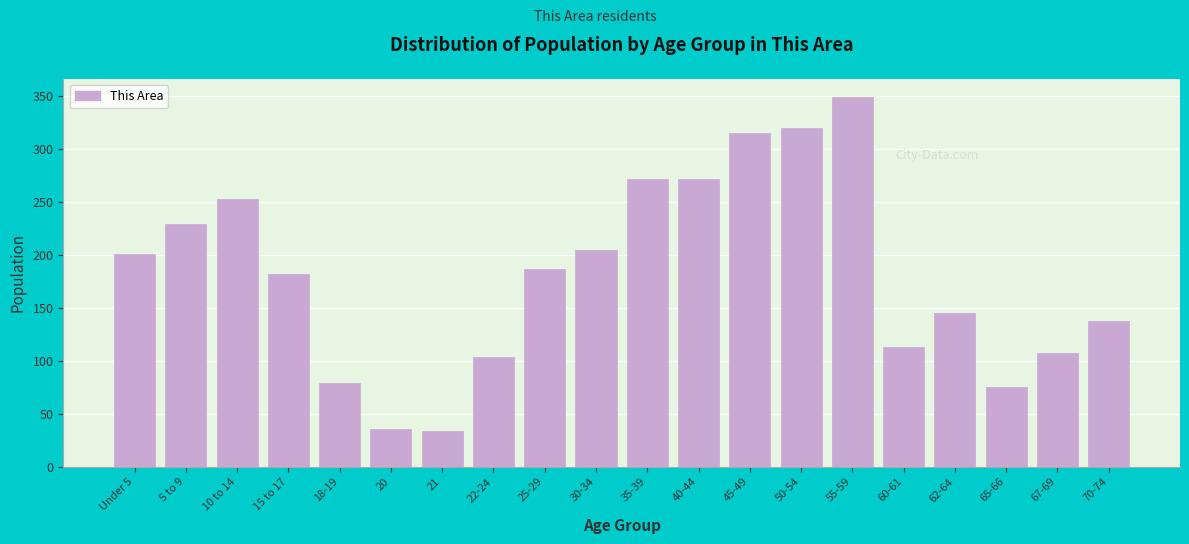

Reading left to right, transcribe all the data shown in this chart.

Under 5=201	5 to 9=229	10 to 14=253	15 to 17=182	18-19=79	20=36	21=34	22-24=104	25-29=187	30-34=205	35-39=272	40-44=272	45-49=315	50-54=320	55-59=349	60-61=113	62-64=145	65-66=75	67-69=107	70-74=138